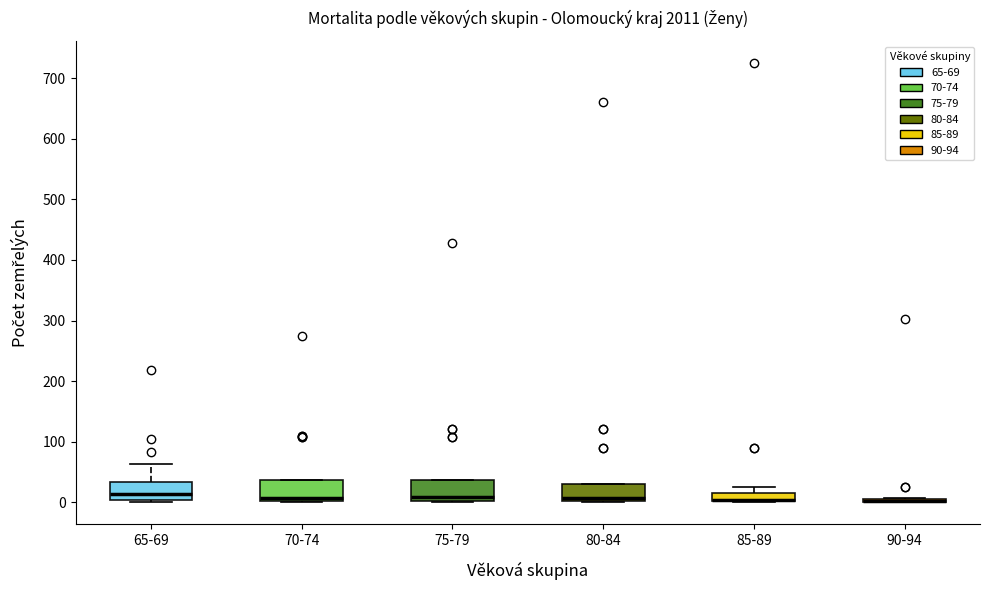

Where is the upper edge of the box for 80-84 on the y-axis? The values are not printed on the chart, so give them approximately, as read against the axis.

30